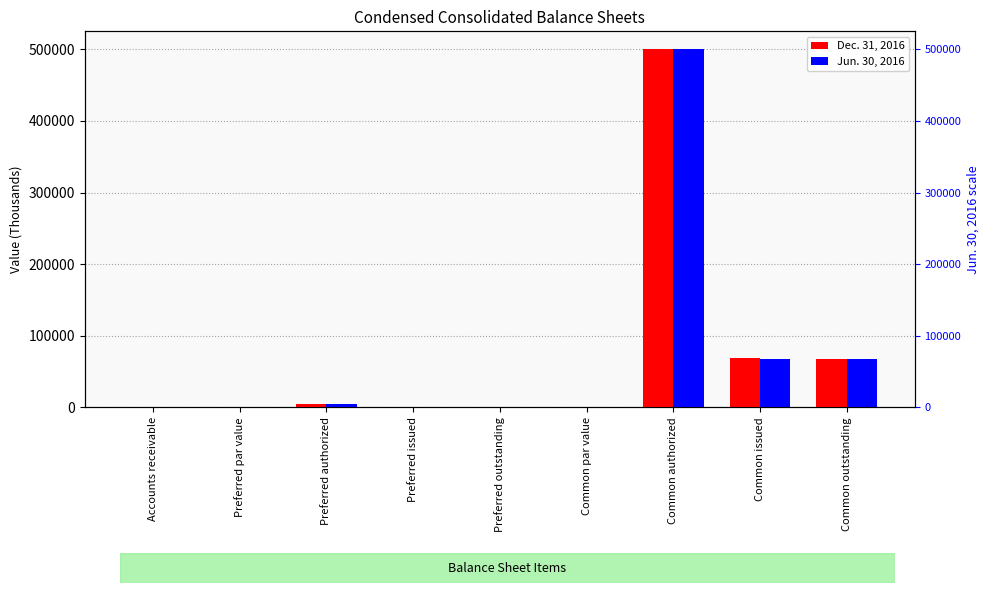

Does the chart contain any negative values?

No